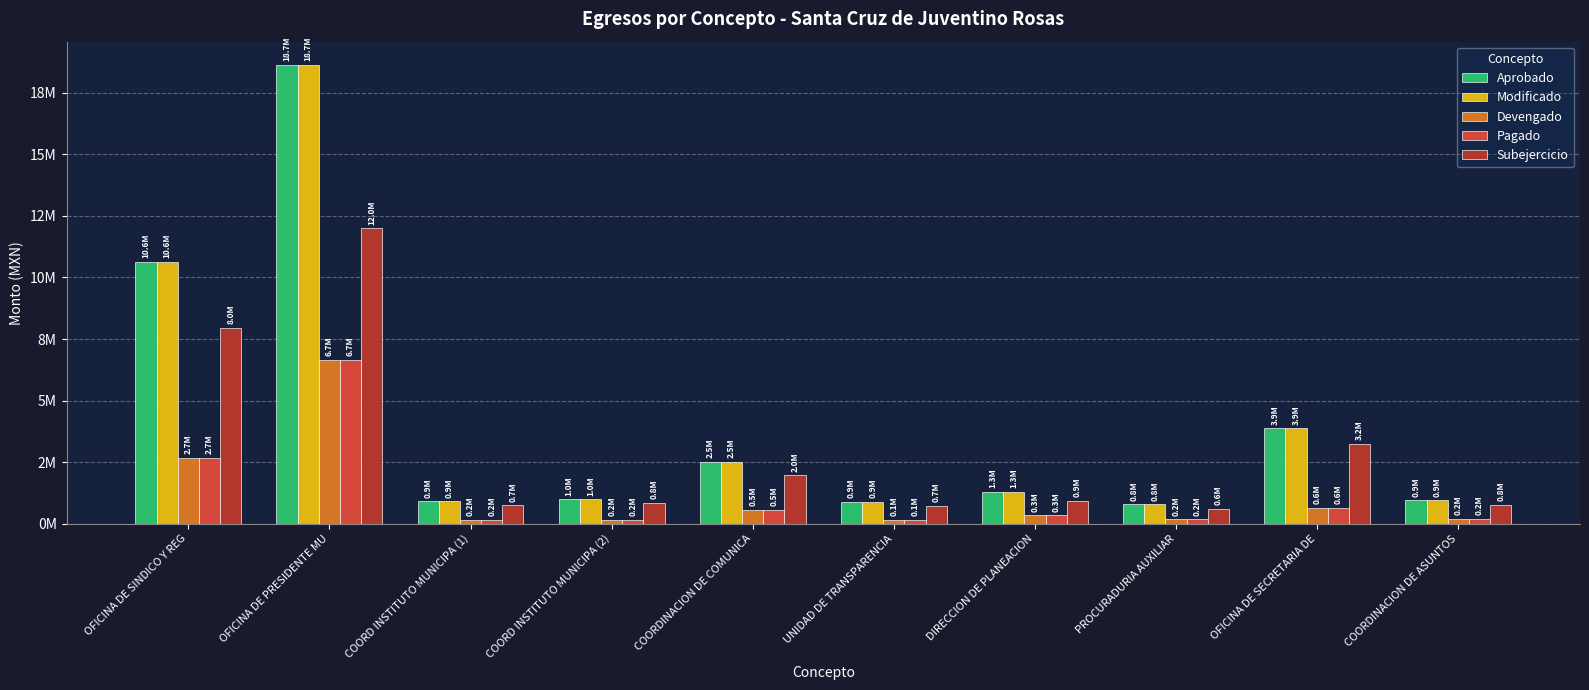

What is the difference between the maximum and minimum values in the Devengado series?

6513161.4